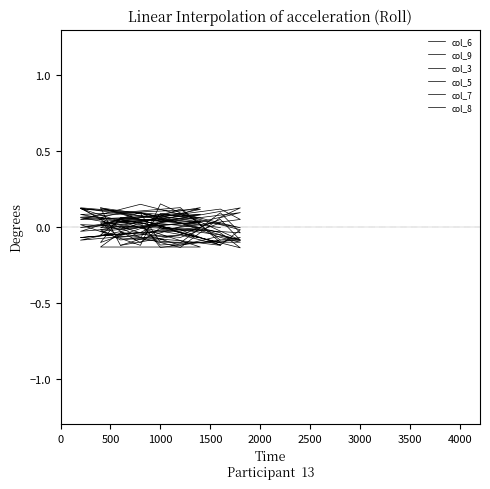

What is the total value across all series at 1500?

-0.2